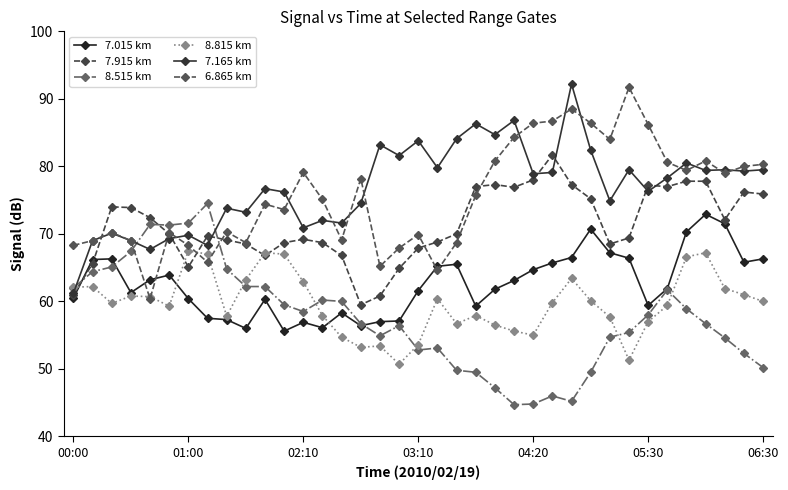

What is the greatest value displayed?

92.2